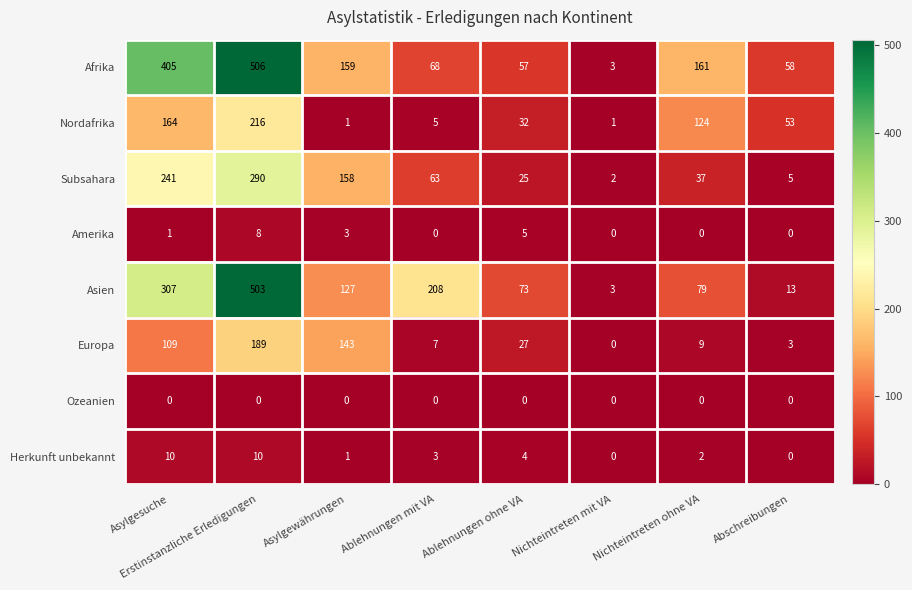

What is the sum of the Herkunft unbekannt values at Asylgewährungen and Ablehnungen ohne VA?

5